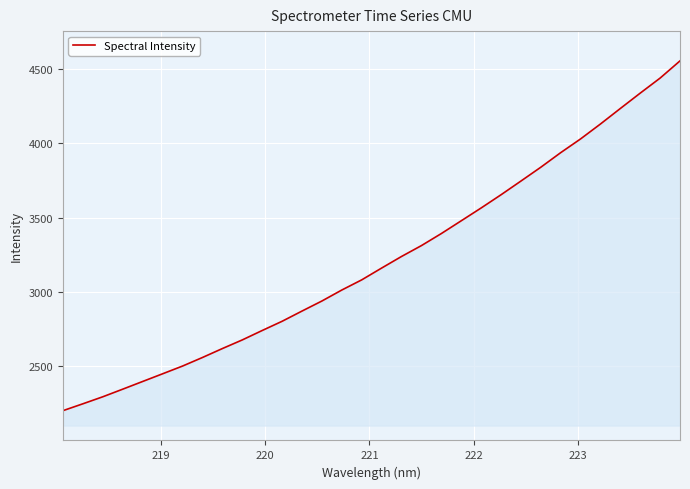

What is the smallest value displayed?

2202.6